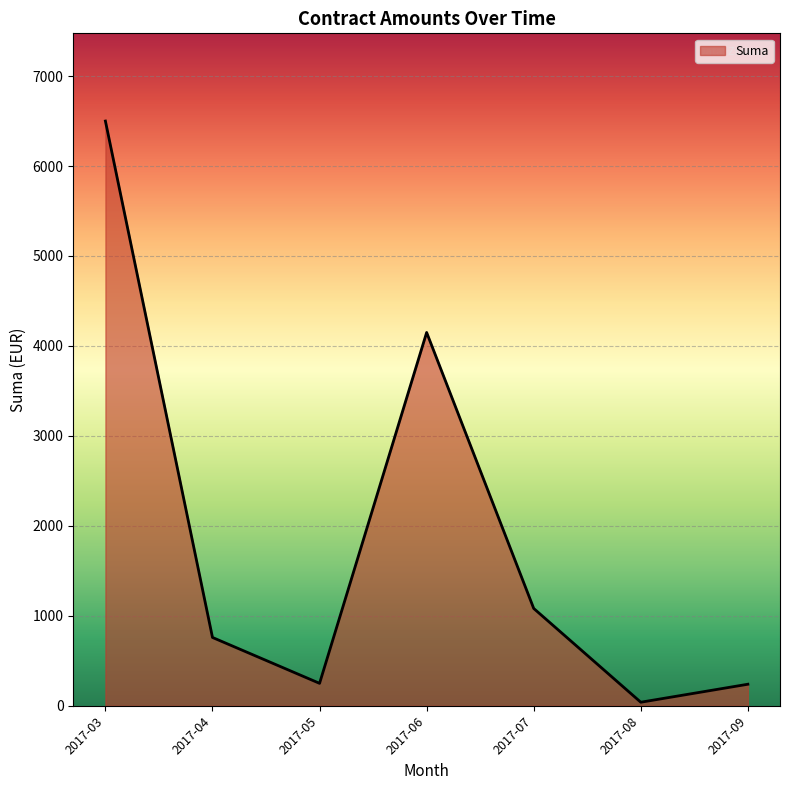

Does the chart display data point markers on the line(s)?

No